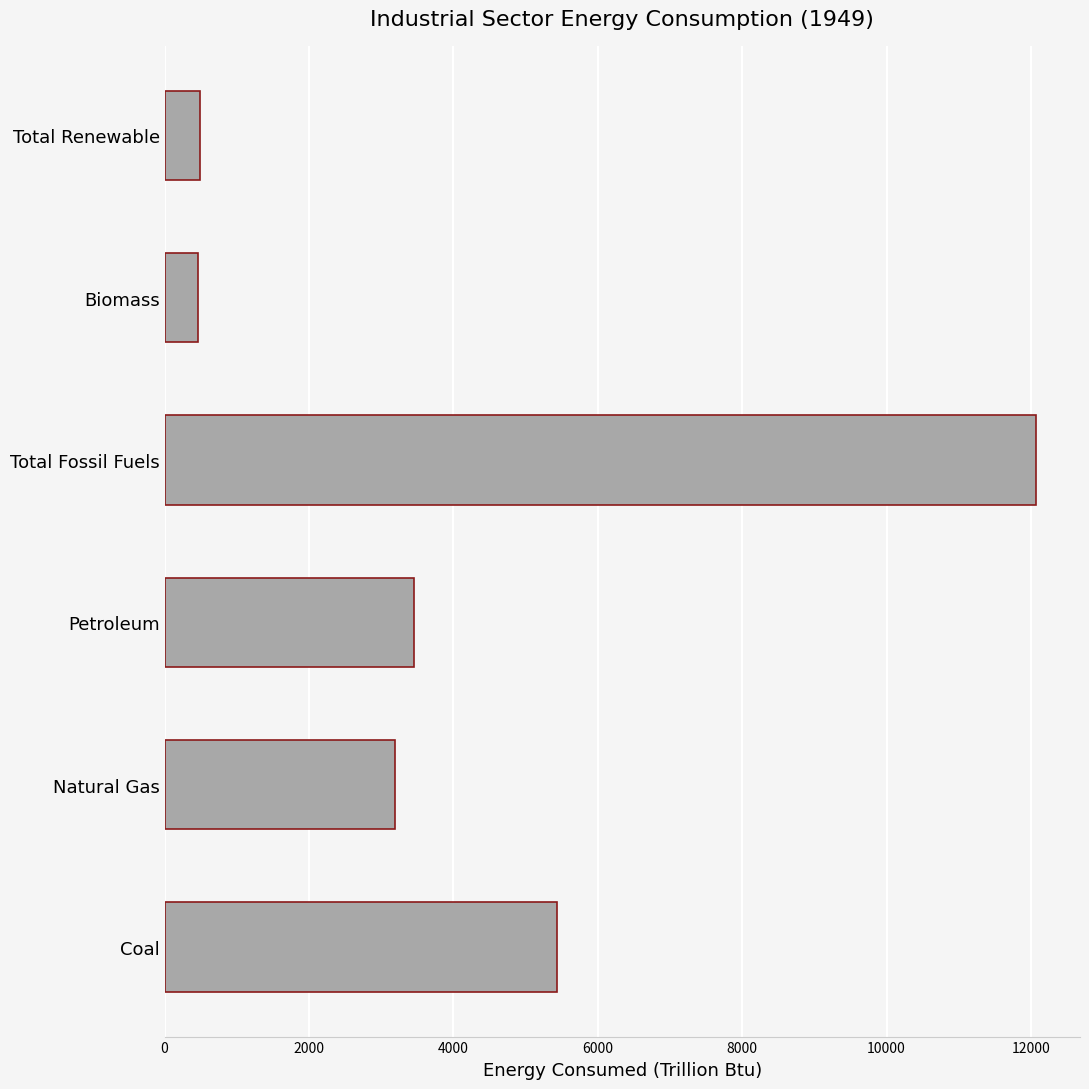

What is the minimum value shown in the chart?

468.3